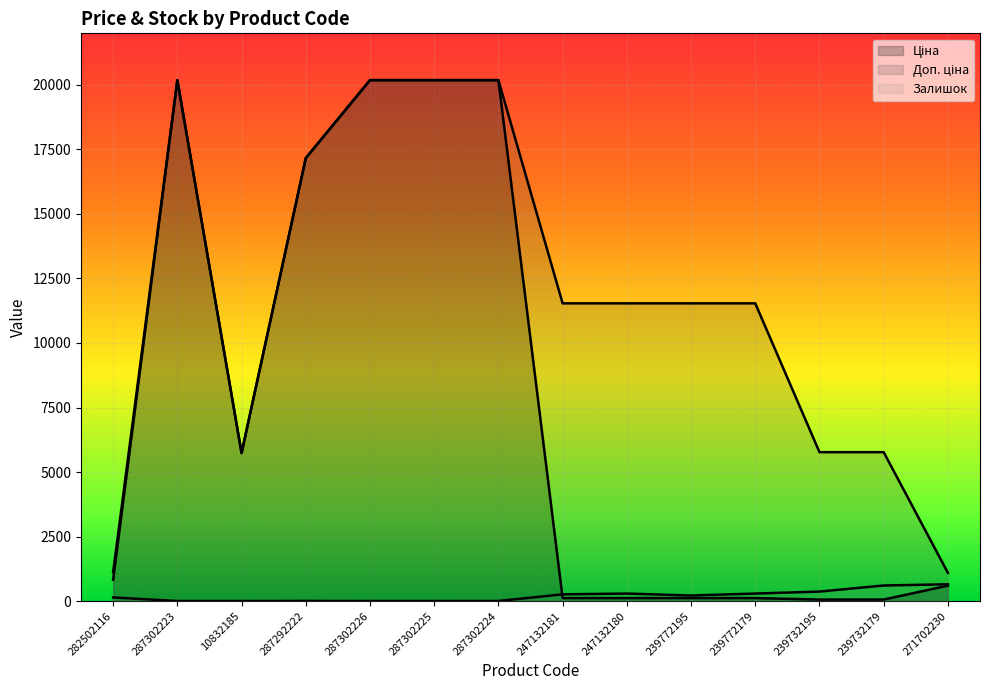

Rank the series by their maximum value, from lowest to highest.

Залишок, Ціна, Доп. ціна